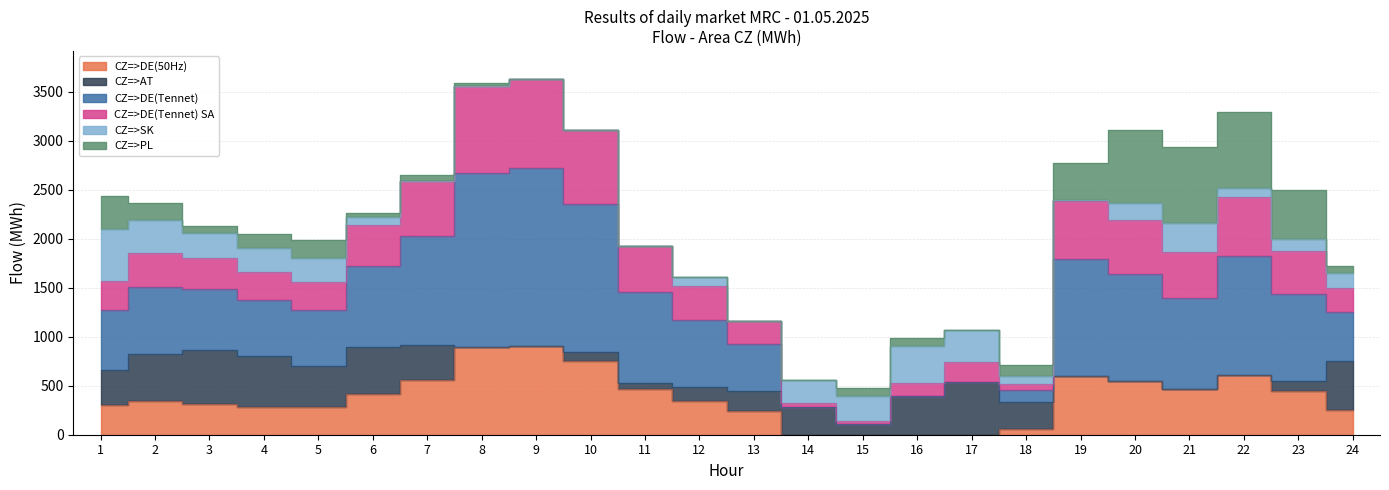

True or false: CZ=>SK has a value of 0.0 at 13.

True